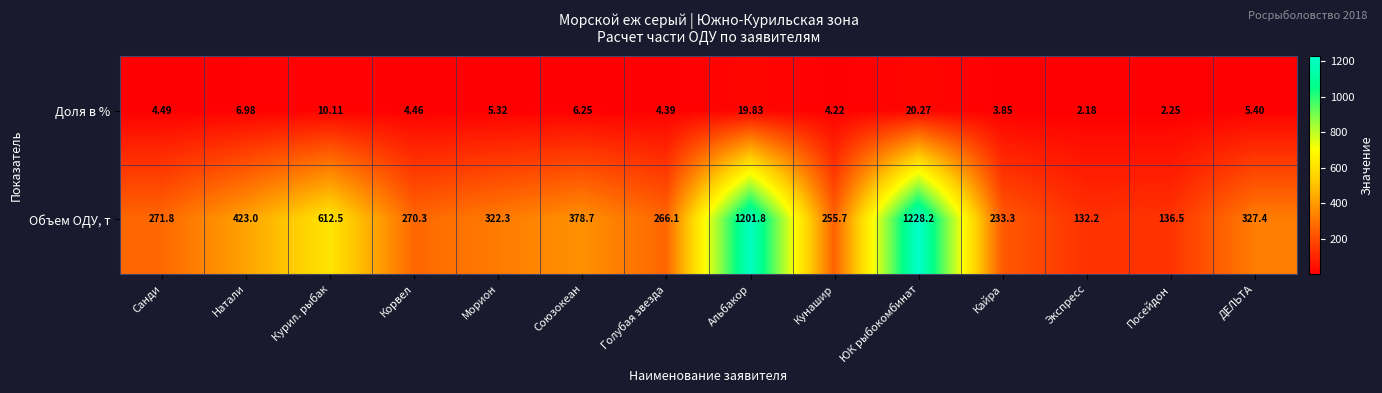

At Курил. рыбак, list the series in order from smallest to largest.

Доля в %, Объем ОДУ, т